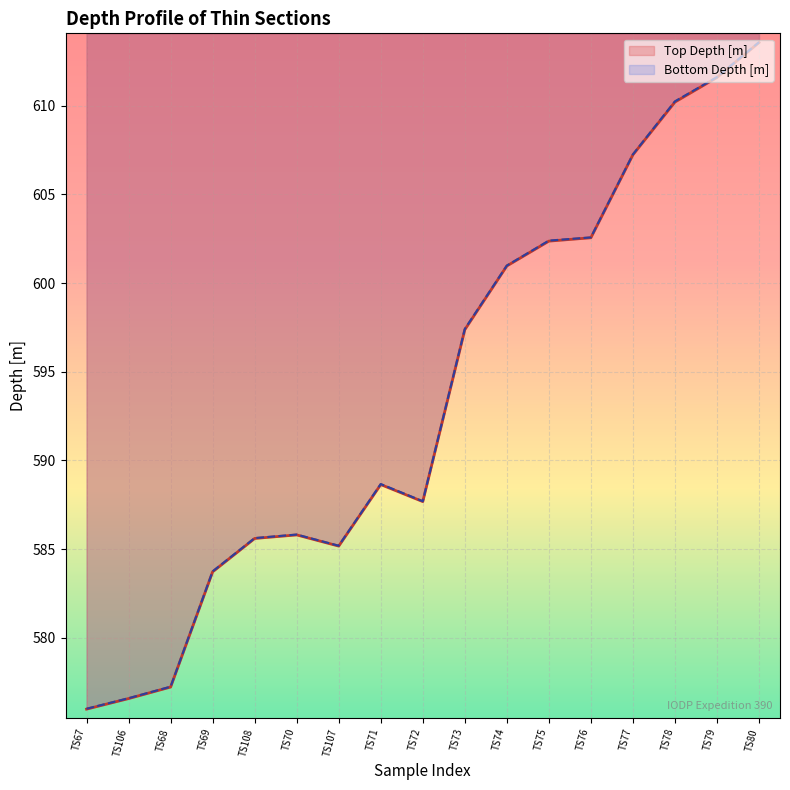

True or false: Bottom Depth [m] has a value of 318.5 at TS107.

False